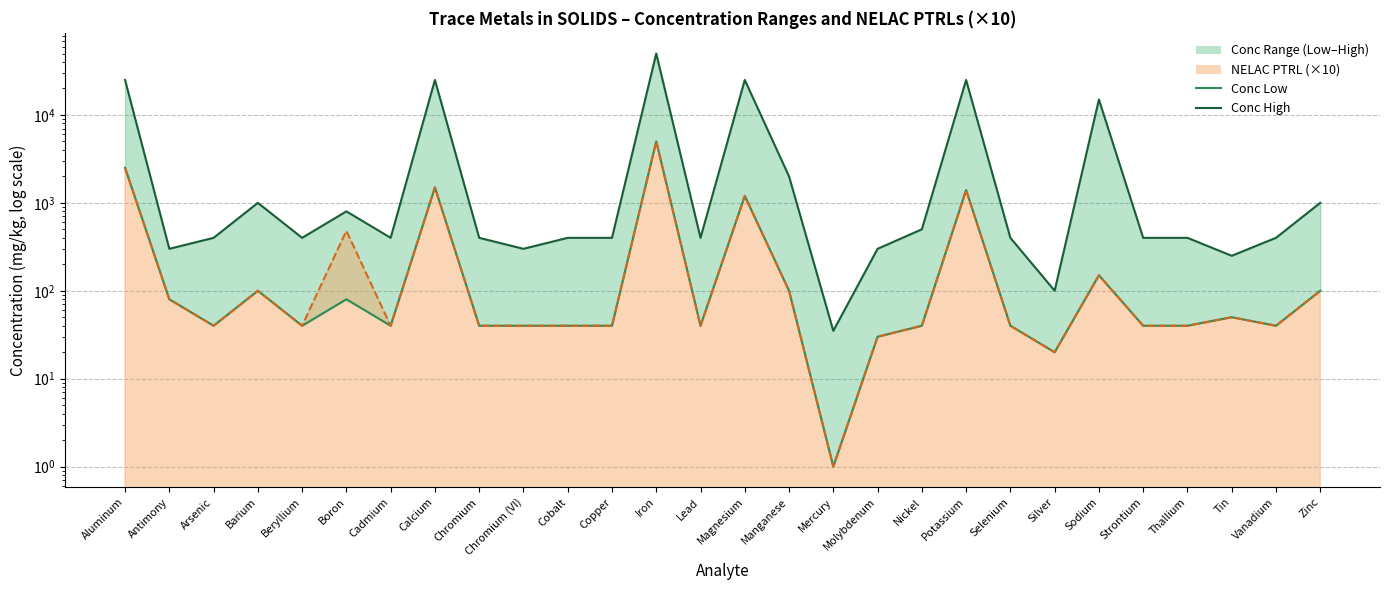

The value of Conc High at Lead is 400. True or false?

True